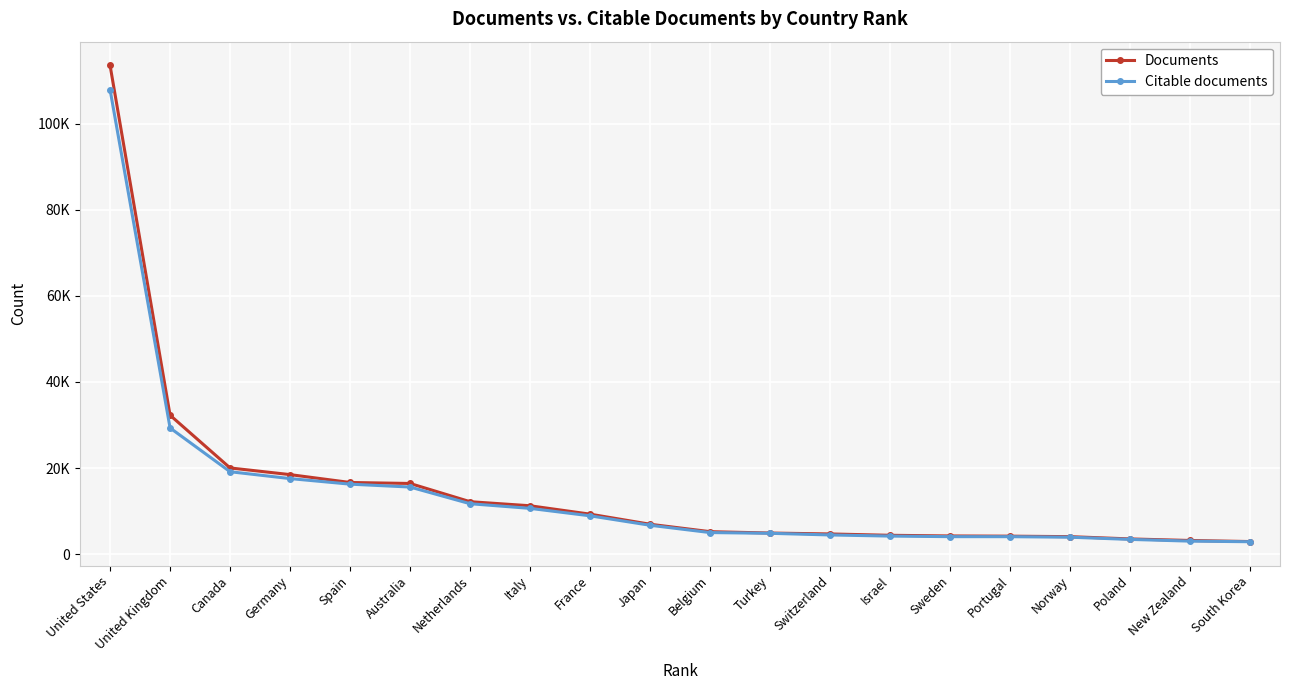

What is the difference between the second highest and second lowest values in the Documents series?

29111